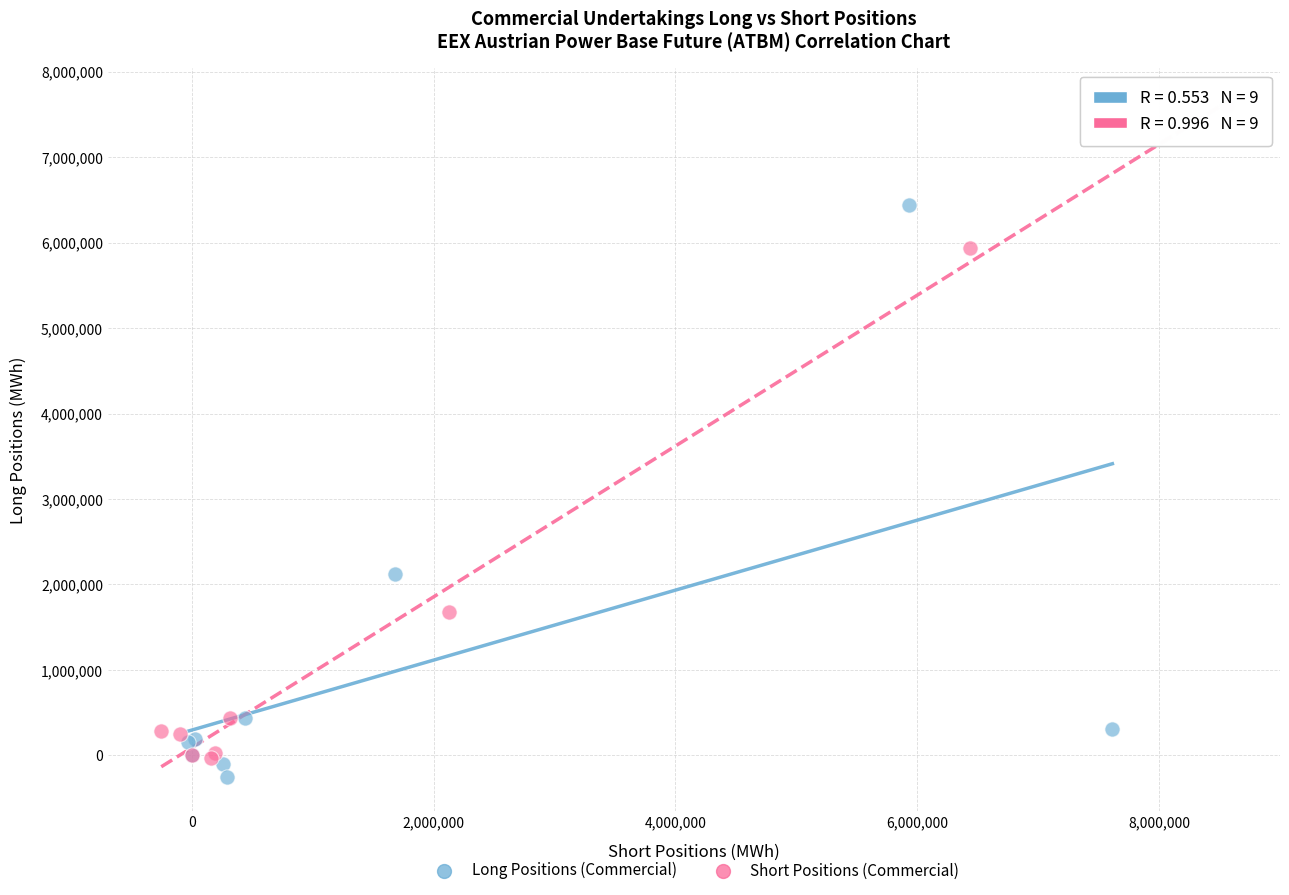

Which series reaches the maximum Y coordinate?

Short Positions (Commercial)